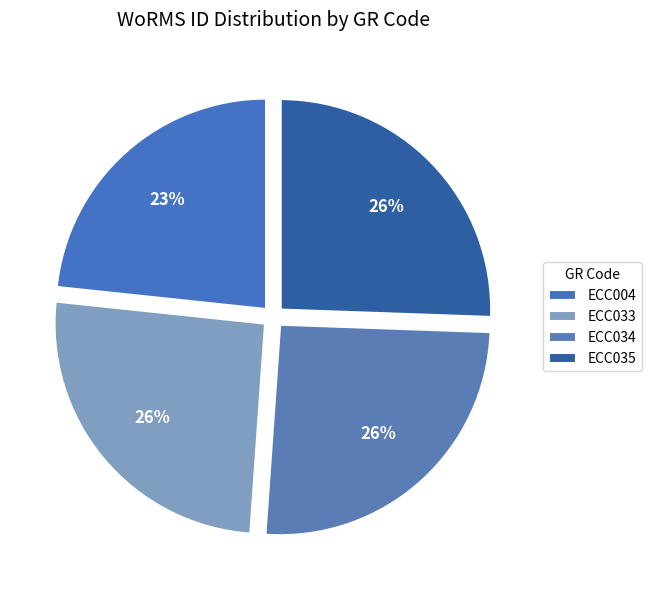

To the nearest percent, what is the combined percentage of ECC033 and ECC004?

49%